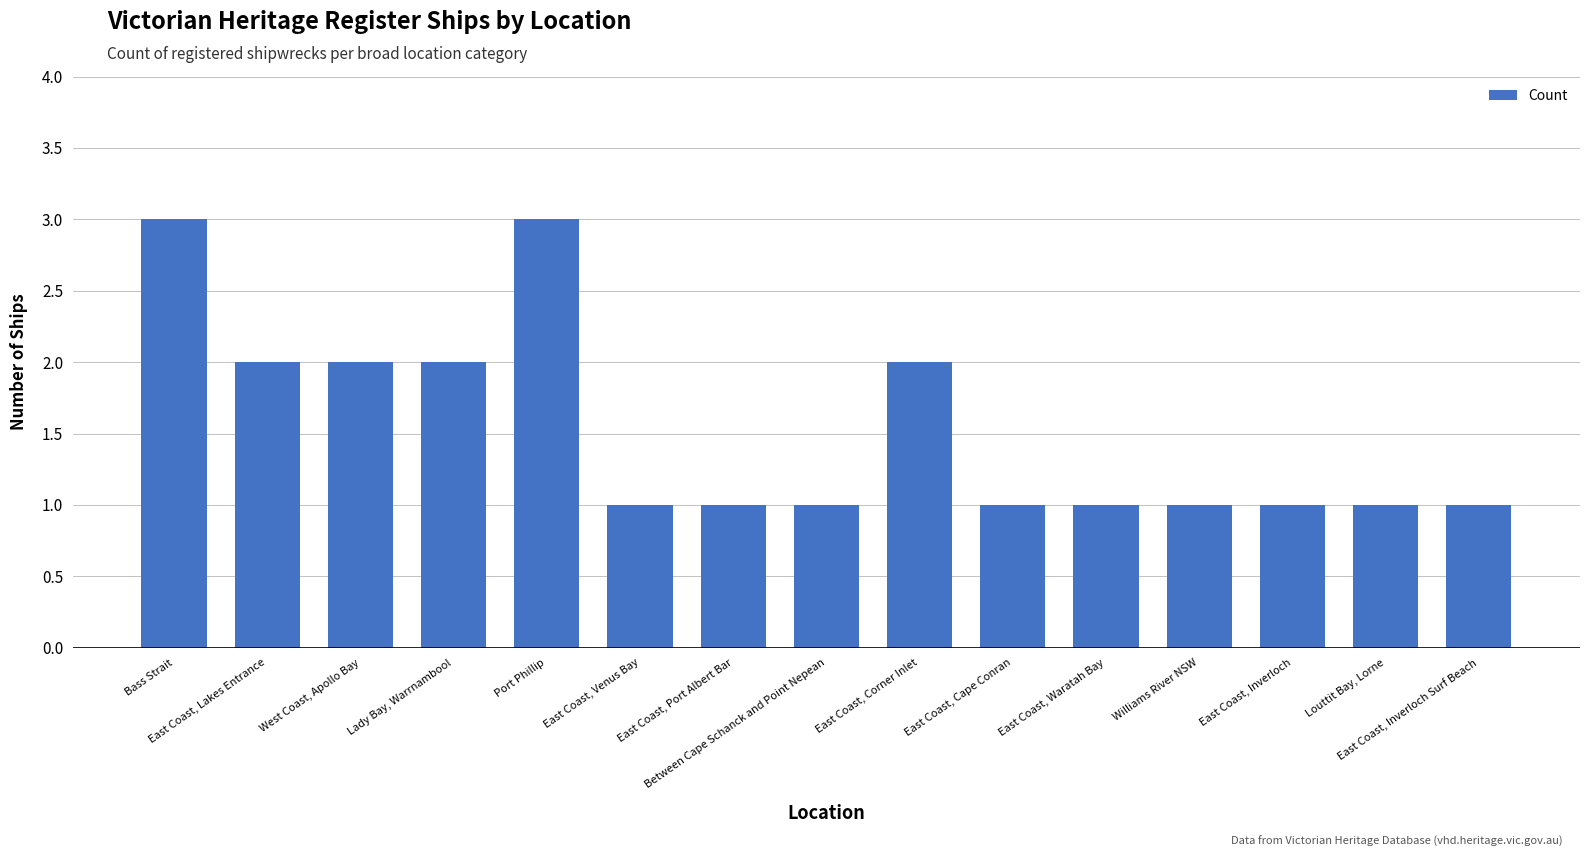

What is the maximum value shown in the chart?

3